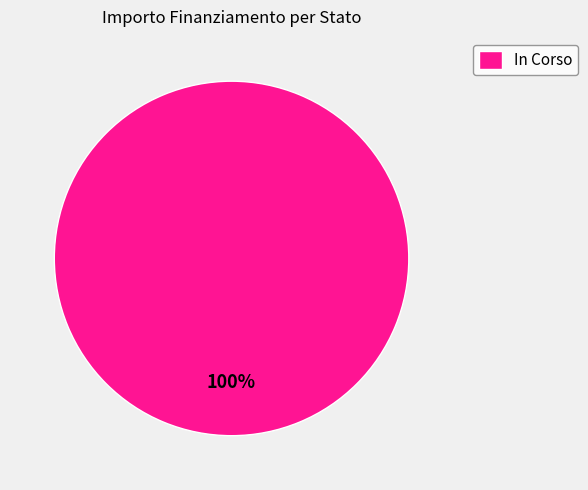

Which slice represents more than half of the pie?

In Corso